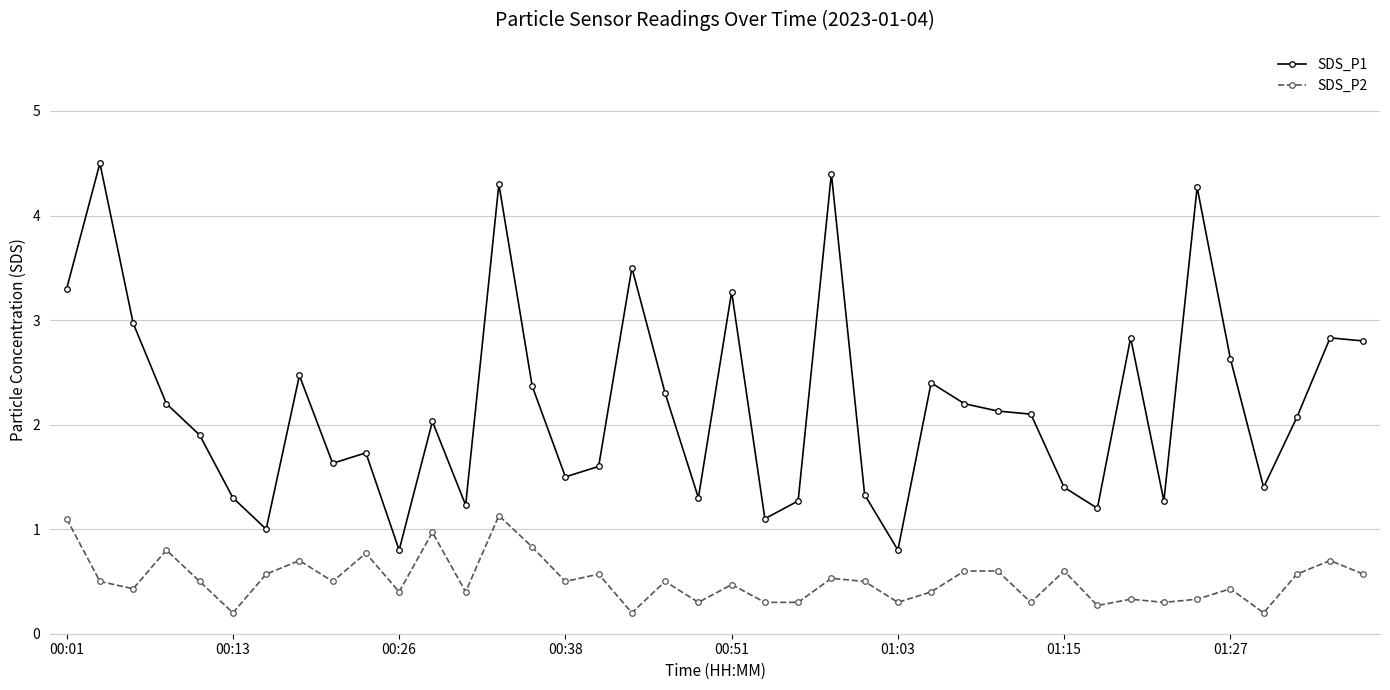

Count the number of categories in the chart.

40